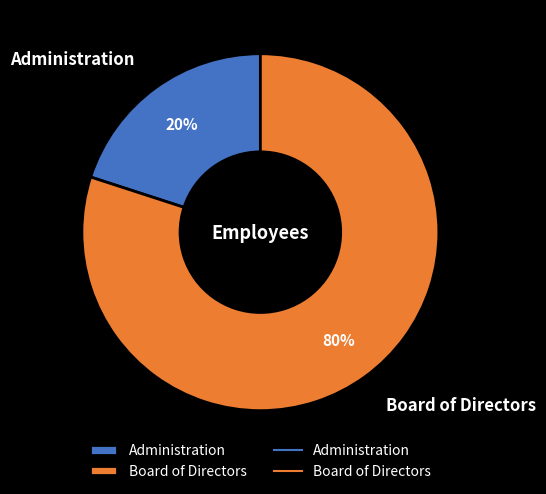

Do Administration and Board of Directors together represent more than half of the pie?

Yes